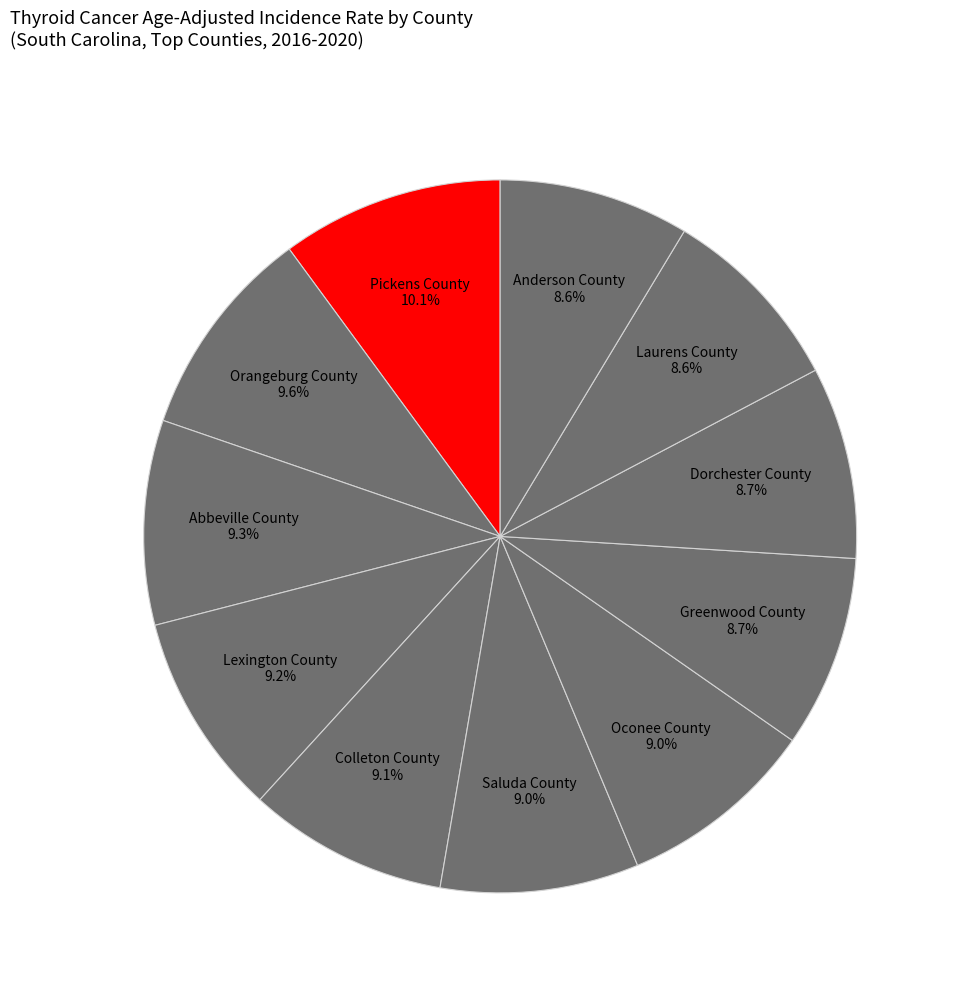

How many segments does this pie chart have?

11